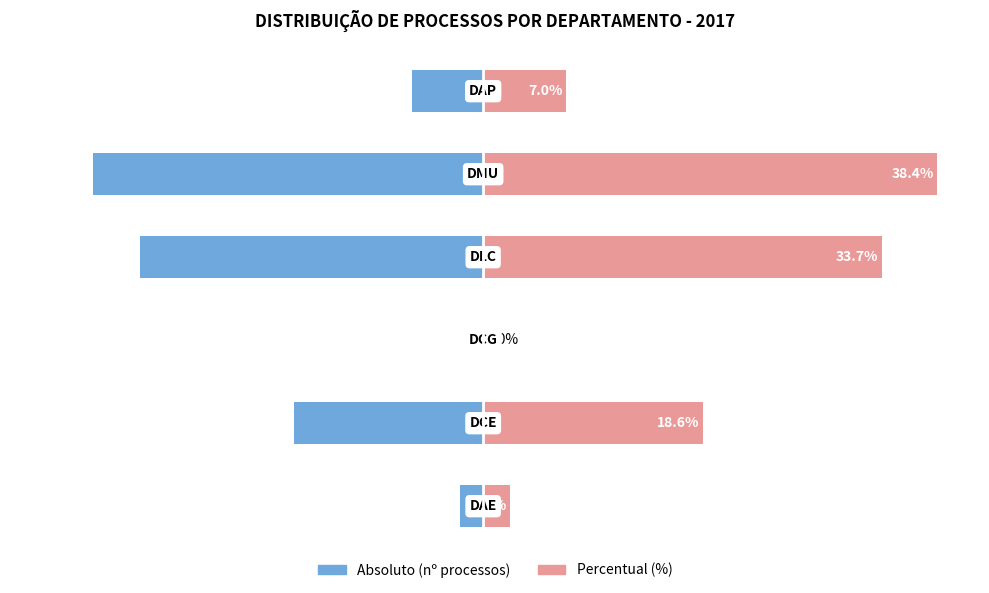

What is the smallest value displayed?

-33.0